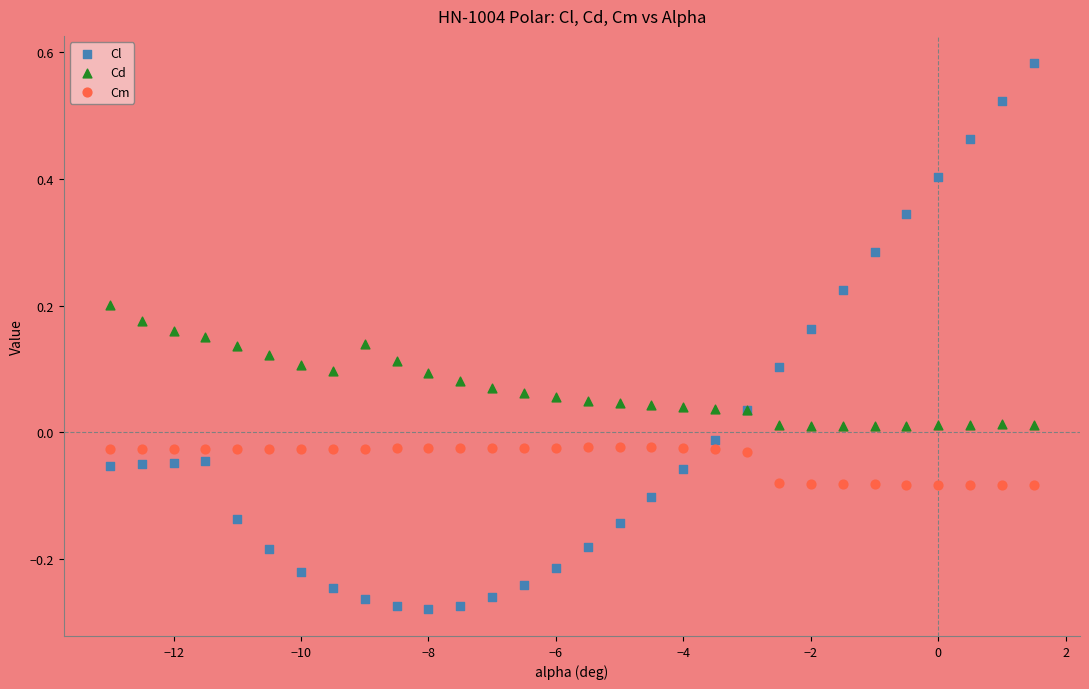

Which series has the widest spread of Y values?

Cl